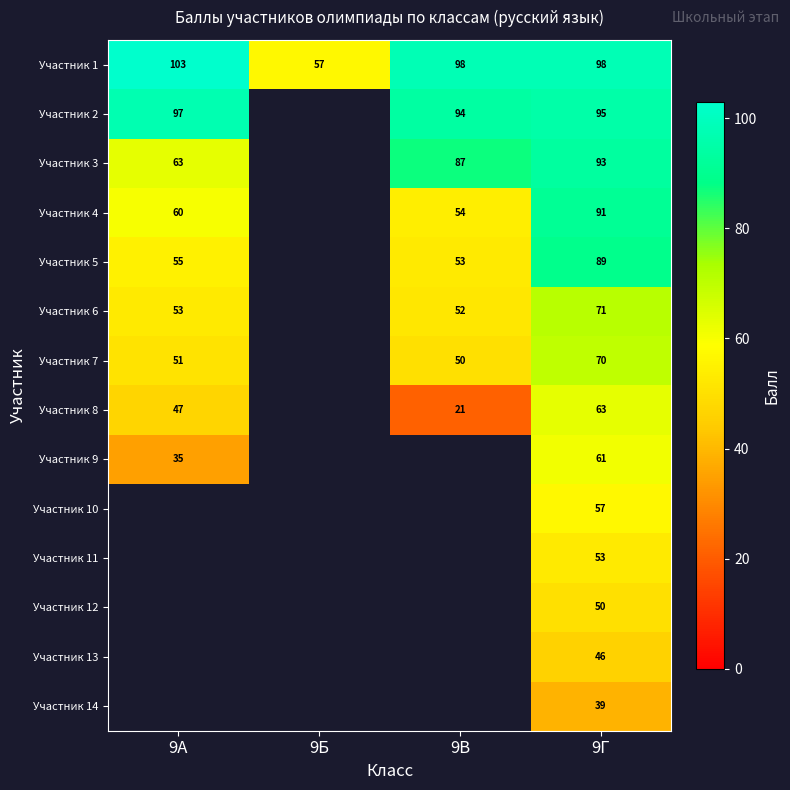

What is the sum of the Участник 5 values at 9Г and 9А?

144